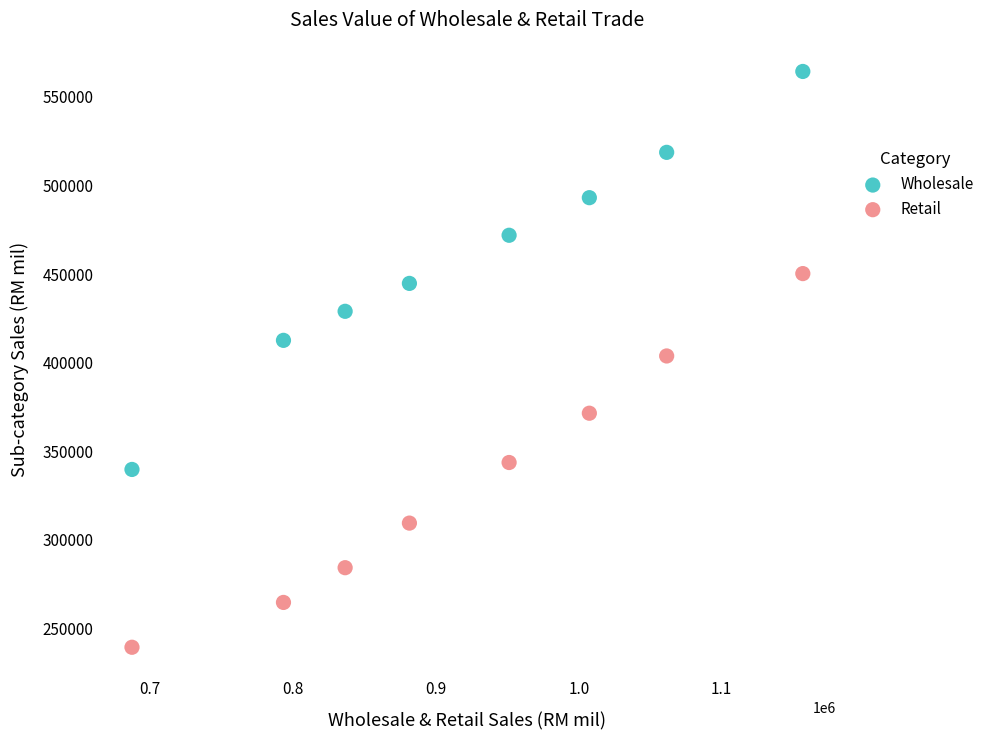

What are all the series names shown in the legend?

Wholesale, Retail